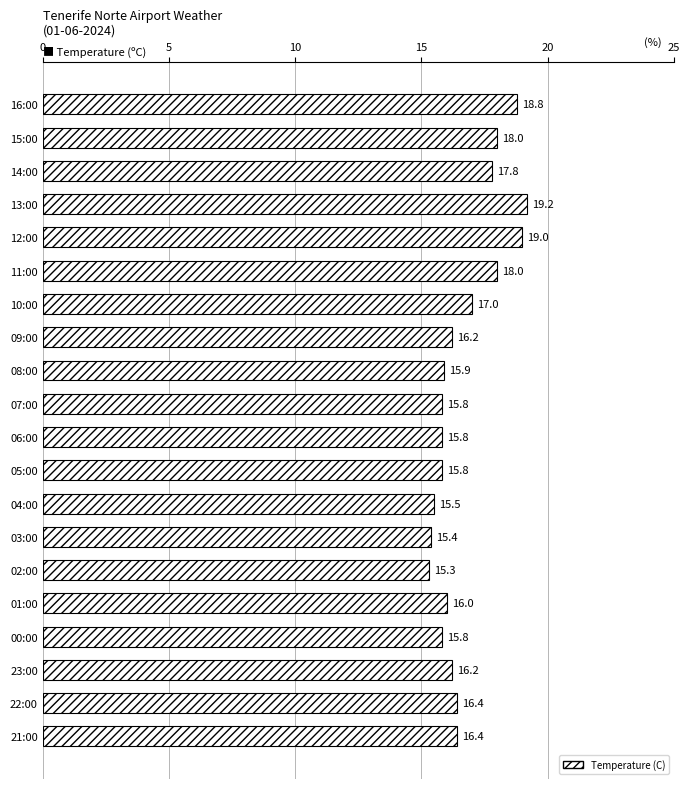

What is the difference between the second highest and second lowest values?

3.6